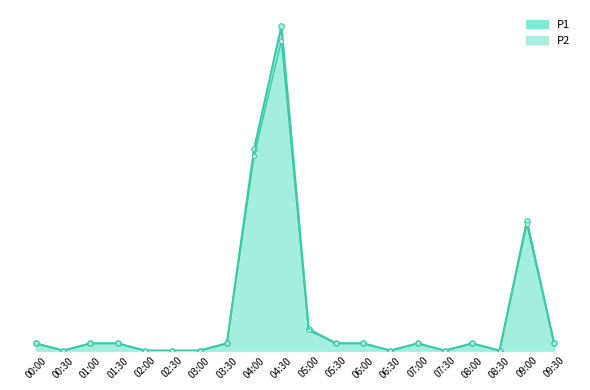

Reading left to right, list all the values displayed in this chart.

P1: 00:00=0.1	00:30=0.0	01:00=0.1	01:30=0.1	02:00=0.0	02:30=0.0	03:00=0.0	03:30=0.1	04:00=2.8	04:30=4.5	05:00=0.3	05:30=0.1	06:00=0.1	06:30=0.0	07:00=0.1	07:30=0.0	08:00=0.1	08:30=0.0	09:00=1.8	09:30=0.1
P2: 00:00=0.1	00:30=0.0	01:00=0.1	01:30=0.1	02:00=0.0	02:30=0.0	03:00=0.0	03:30=0.1	04:00=2.7	04:30=4.3	05:00=0.3	05:30=0.1	06:00=0.1	06:30=0.0	07:00=0.1	07:30=0.0	08:00=0.1	08:30=0.0	09:00=1.8	09:30=0.1